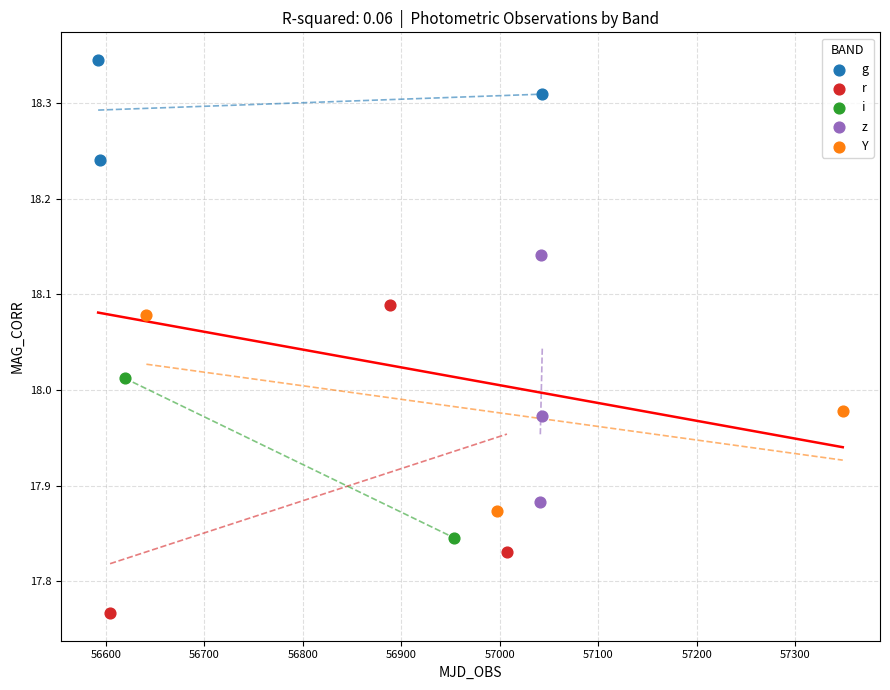

What are all the series names shown in the legend?

g, r, i, z, Y